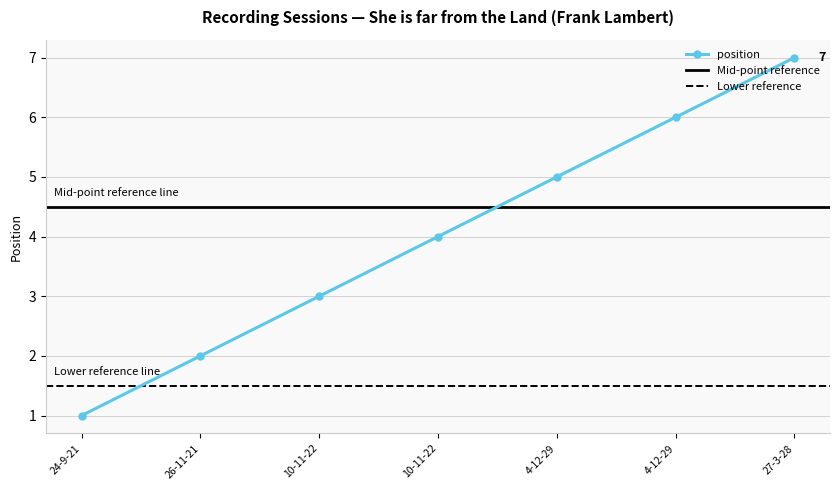

True or false: the data shows 1 at 26-11-21.

False